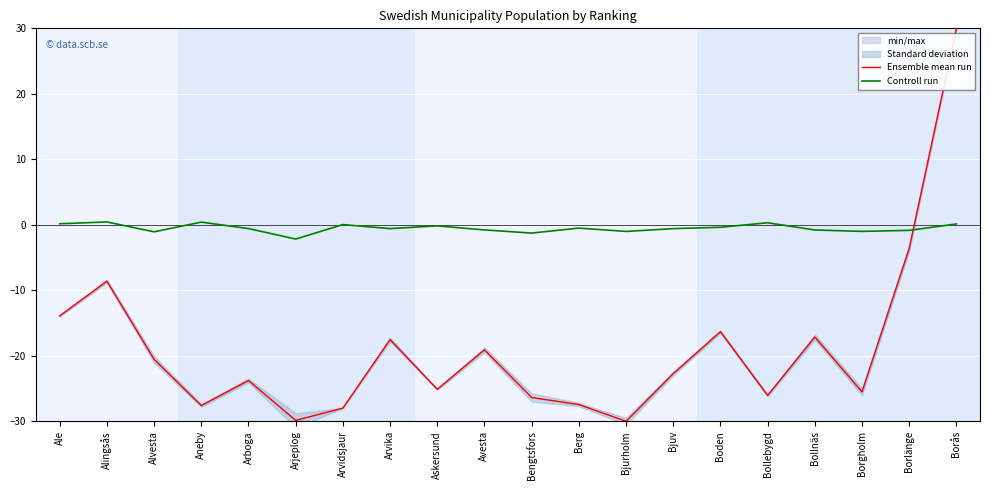

What is the approximate value of Controll run at Alingsås?

0.4